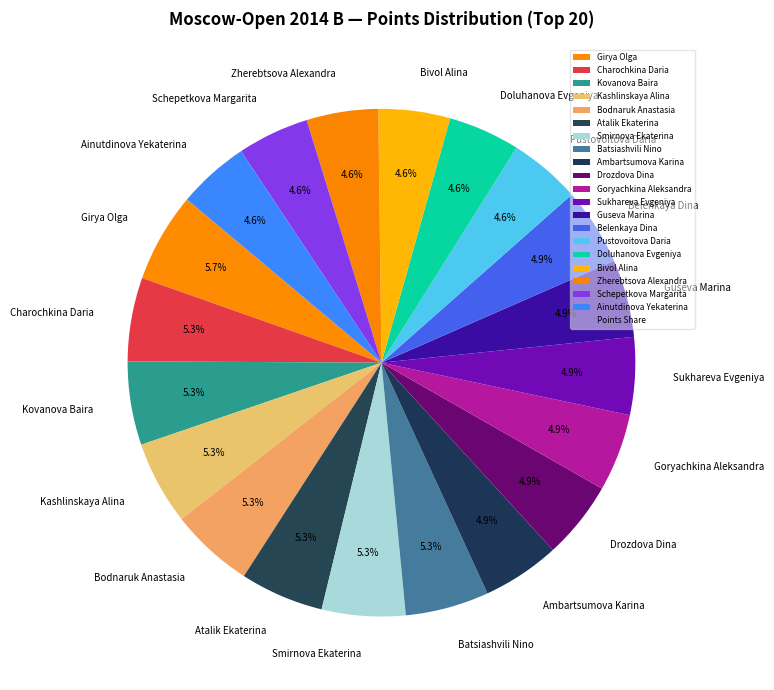

Count the number of slices in the pie.

20